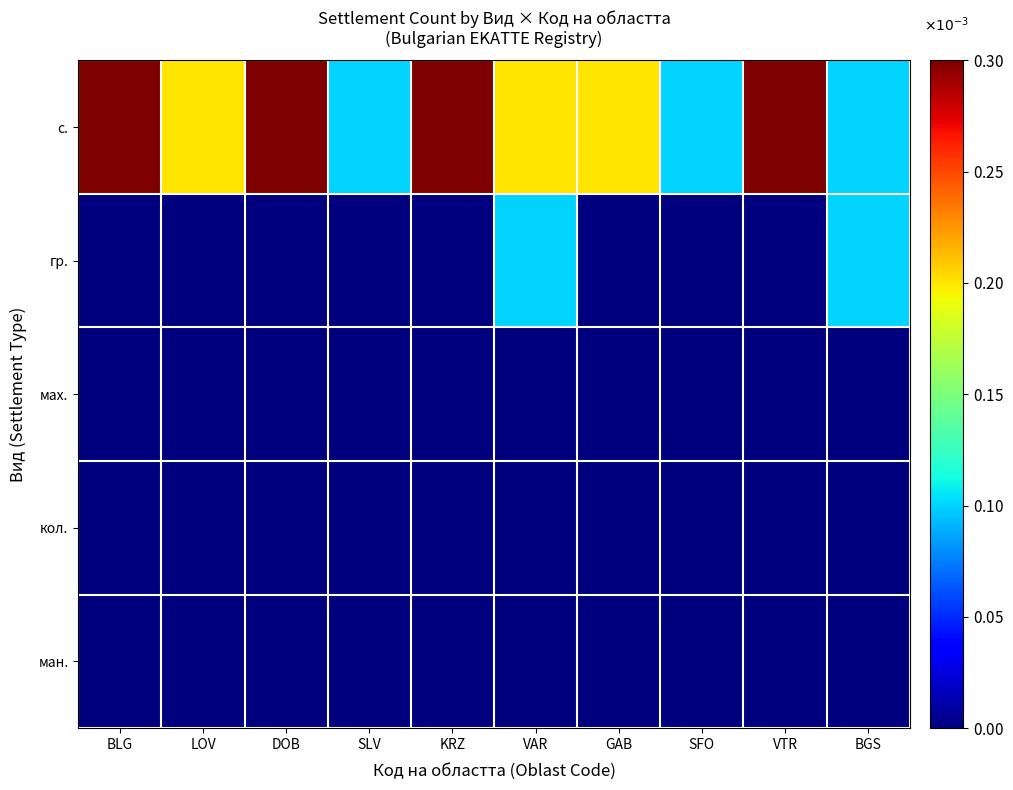

Which label corresponds to the largest value in the chart?

KRZ